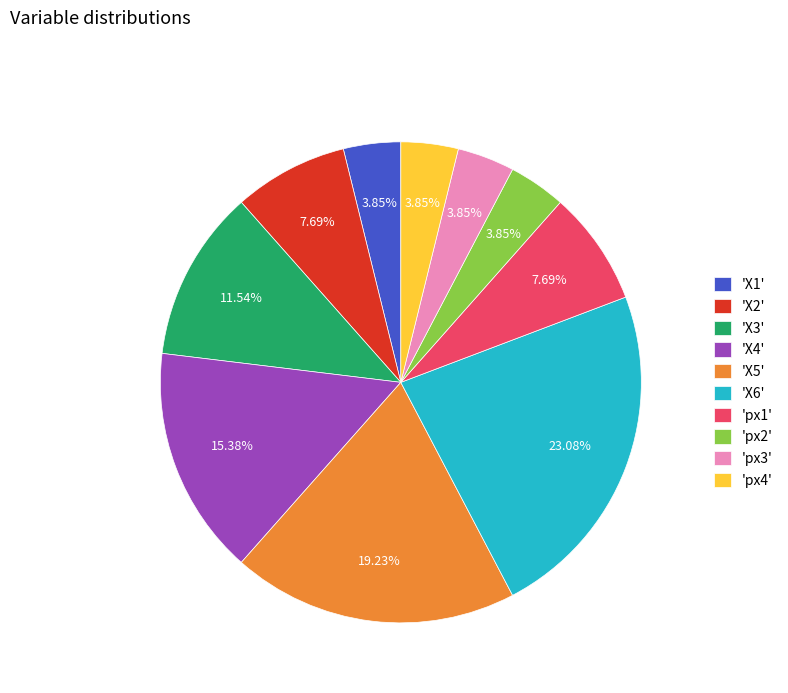

Count the number of slices in the pie.

10